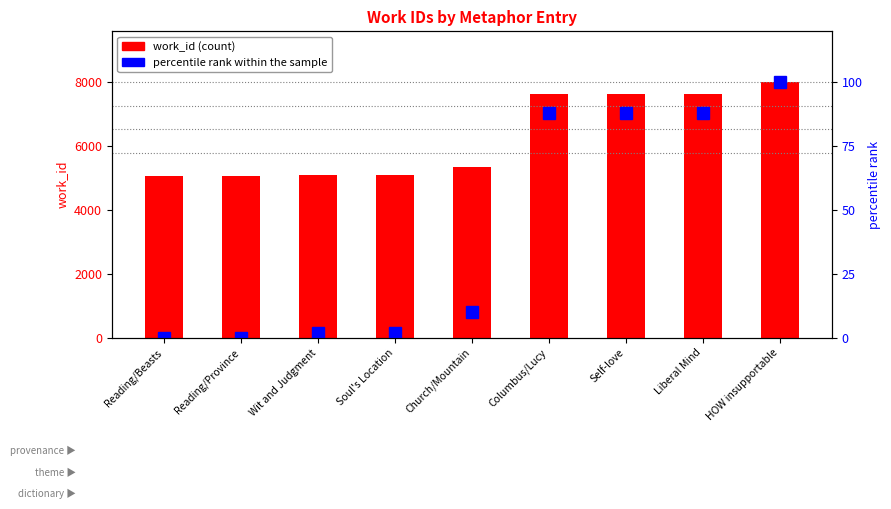

How many values in the percentile rank within the sample series are below 9?

4